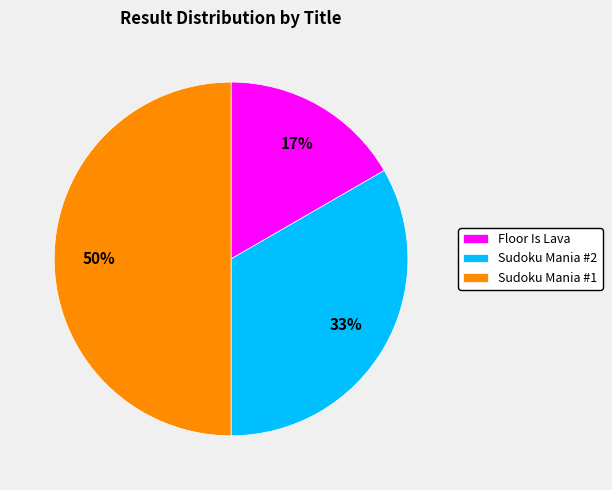

To the nearest percent, what is the difference between the Sudoku Mania #2 and Sudoku Mania #1 slice percentages?

17%